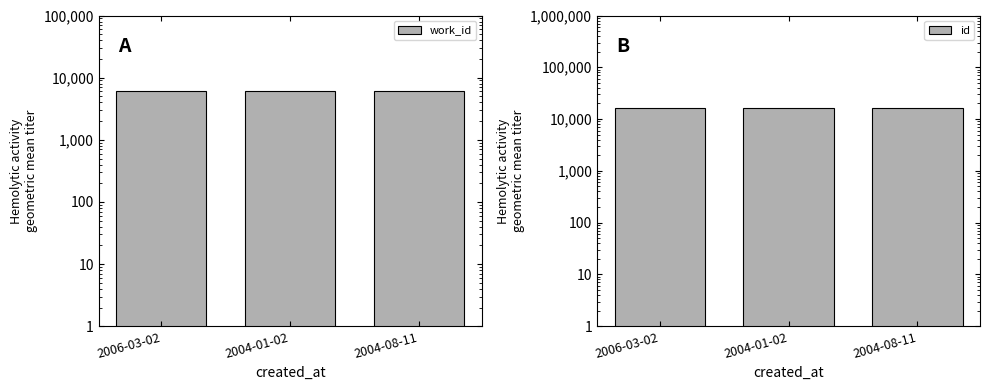

At how many categories does at least one series exceed 12929?

3